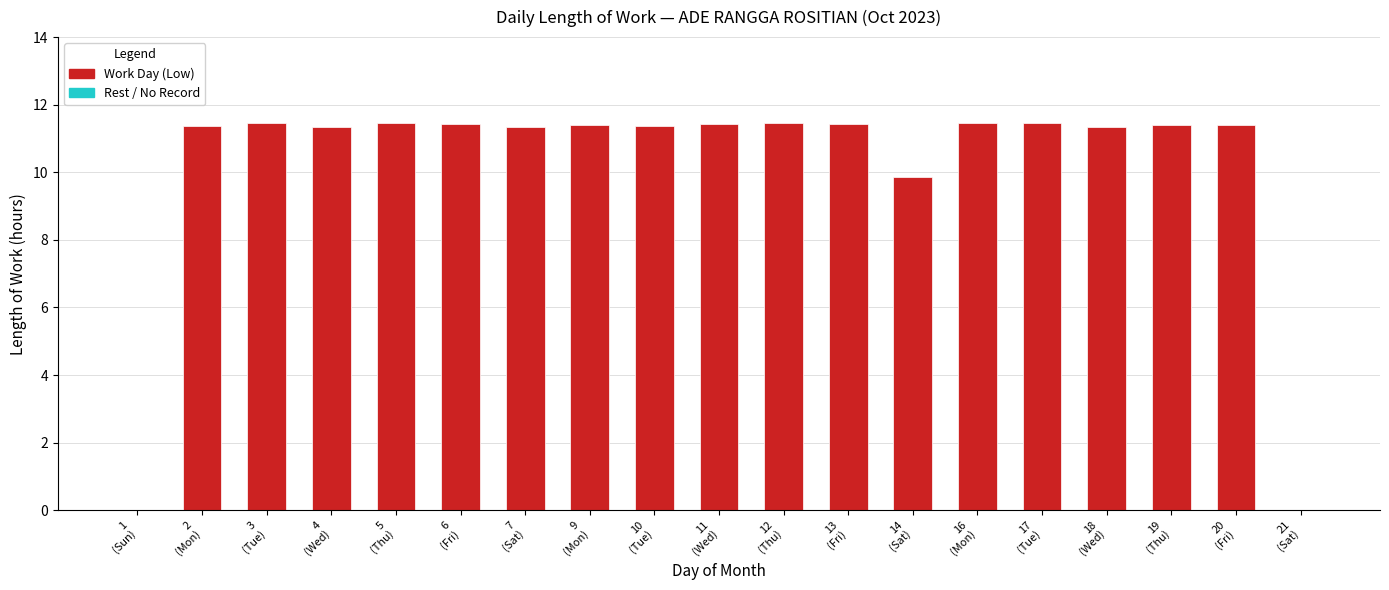

How many distinct data groups are displayed?

1